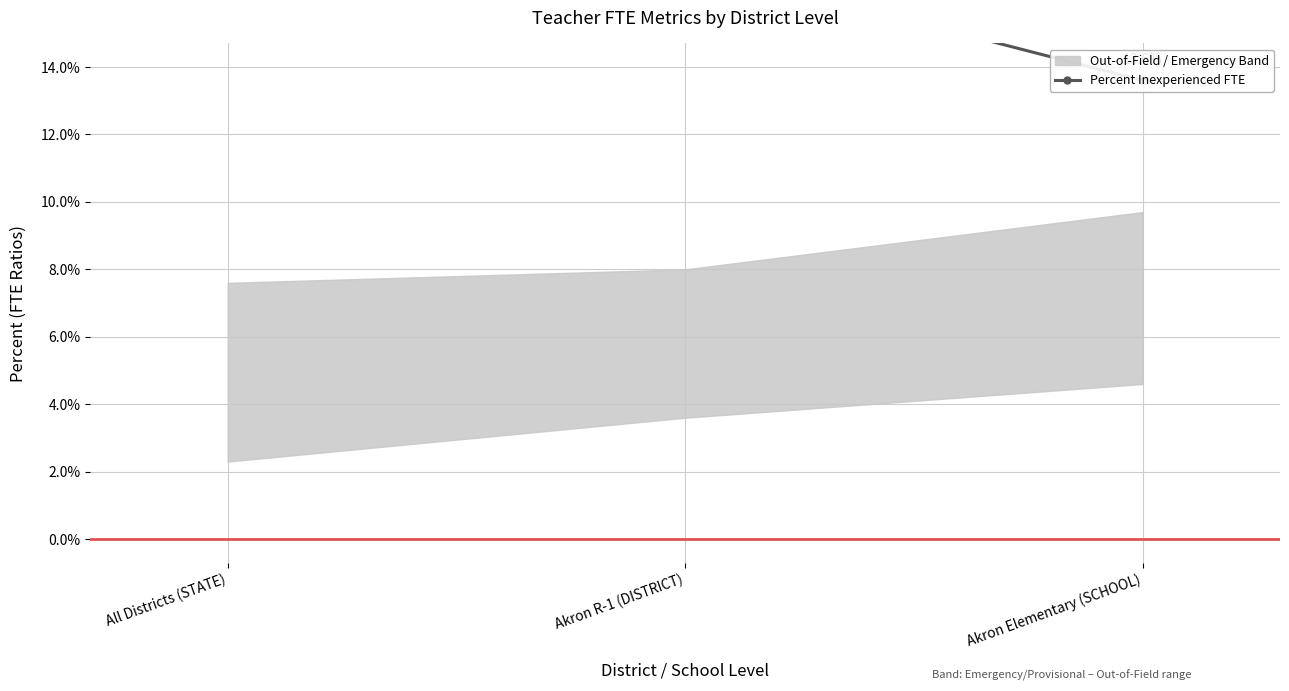

How many categories are shown in the chart?

3